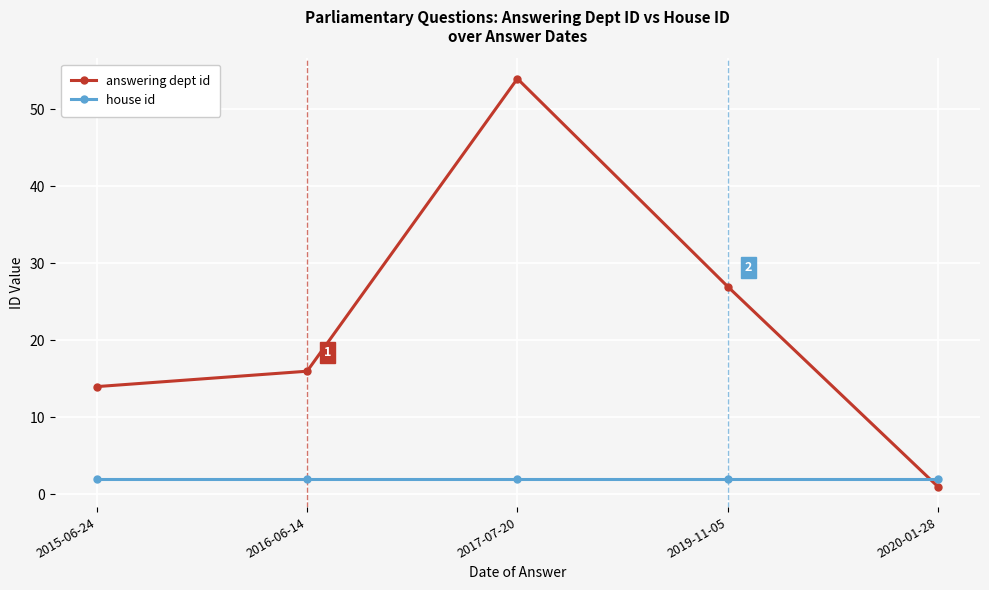

Count the number of categories in the chart.

5